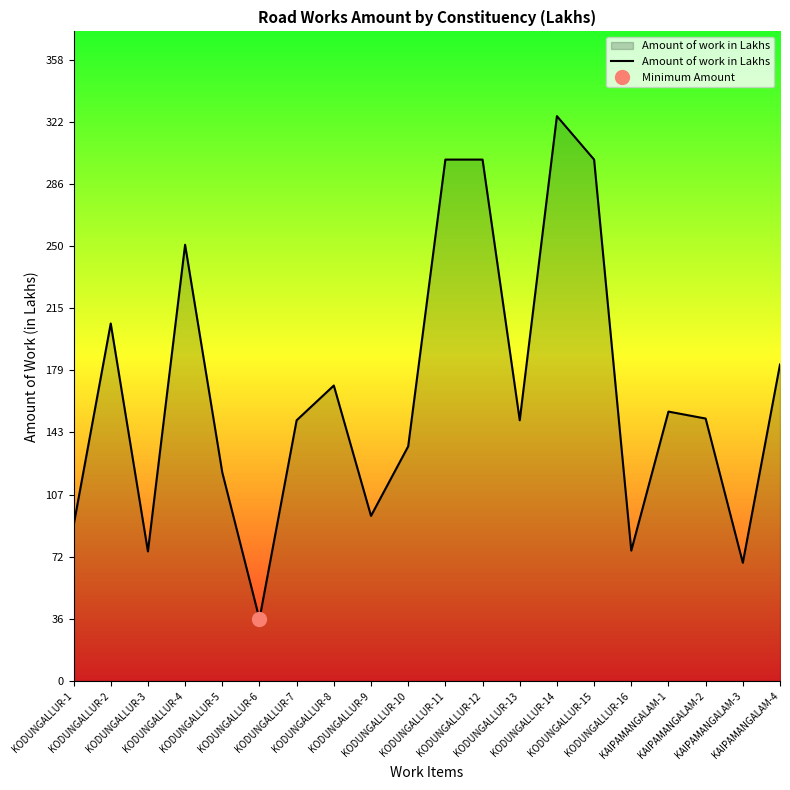

How many points are higher than both their immediate neighbors (excluding endpoints)?

5